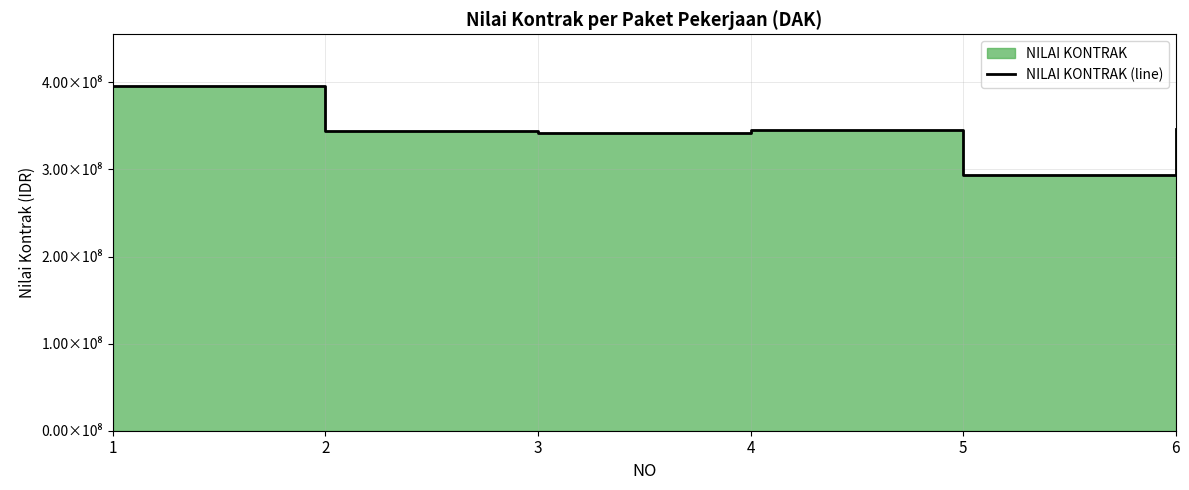

Reading left to right, what are all the values shown in this chart?

395732325.5	343925386.1	342006107.2	345624876.2	293779117.0	346027344.8